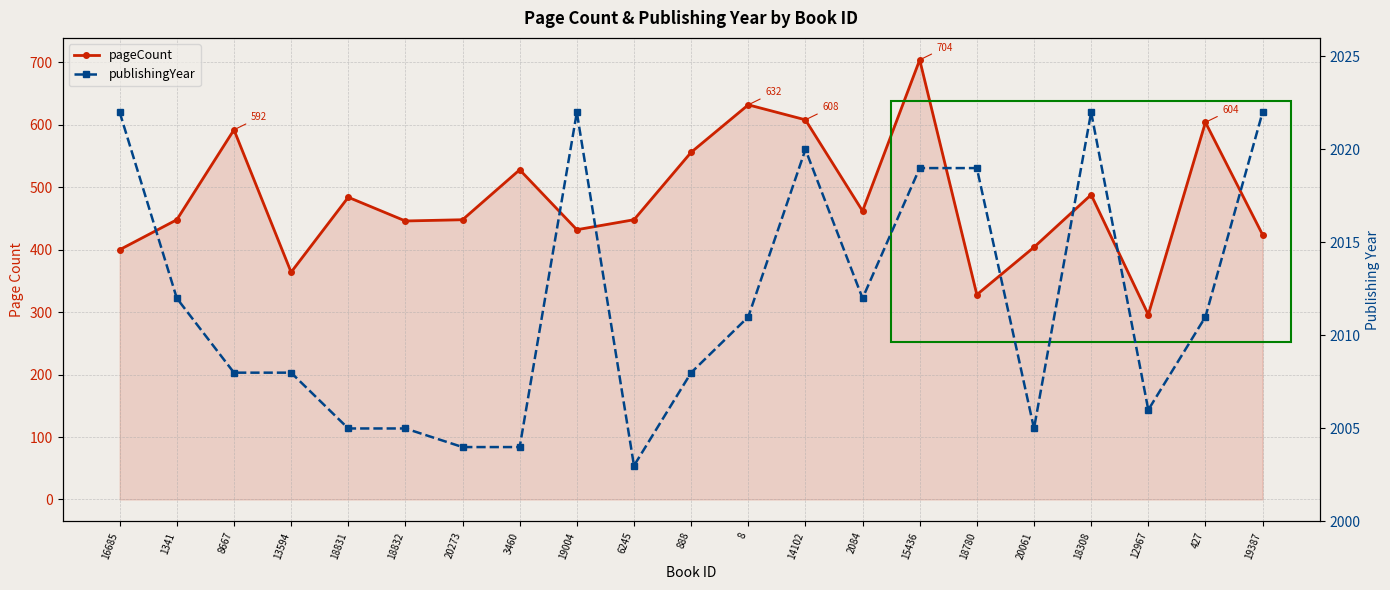

List the labels in order of publishingYear value, largest first.

16685, 19004, 18308, 19387, 14102, 15436, 18780, 1341, 2084, 8, 427, 8667, 13594, 888, 12967, 18831, 18832, 20061, 20273, 3460, 6245